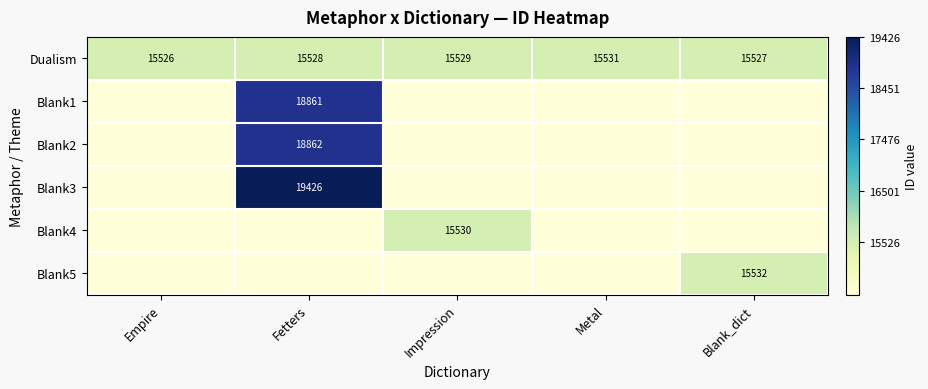

Count the number of categories in the chart.

5